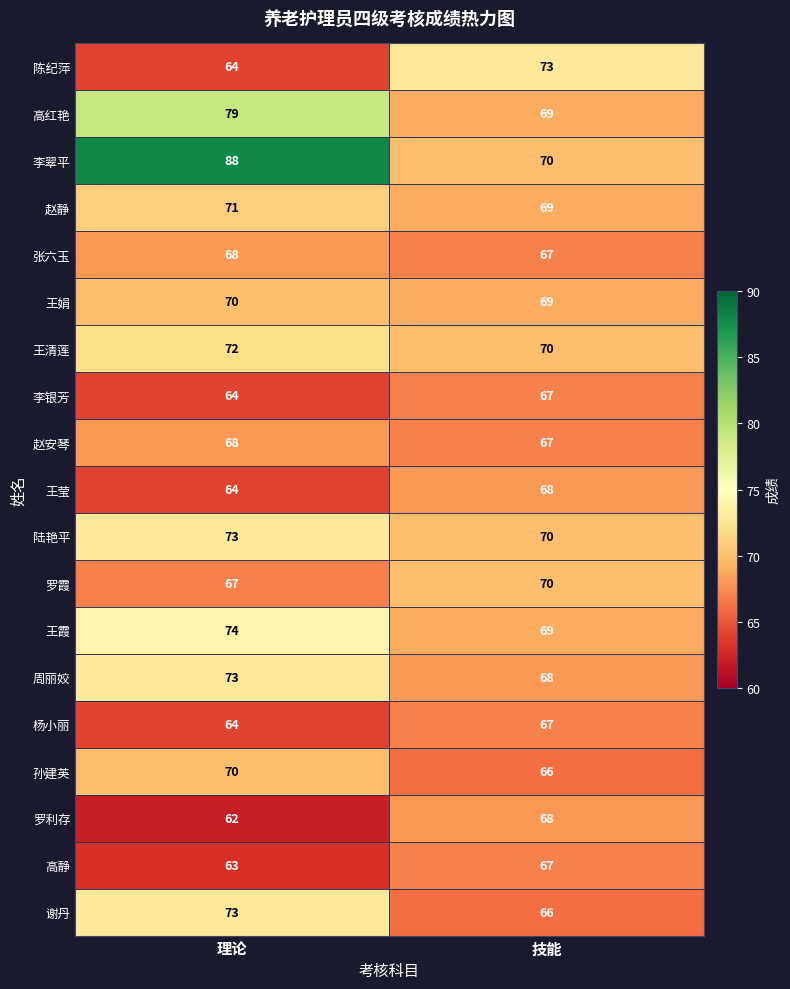

Which category has the highest value in the 孙建英 series?

理论